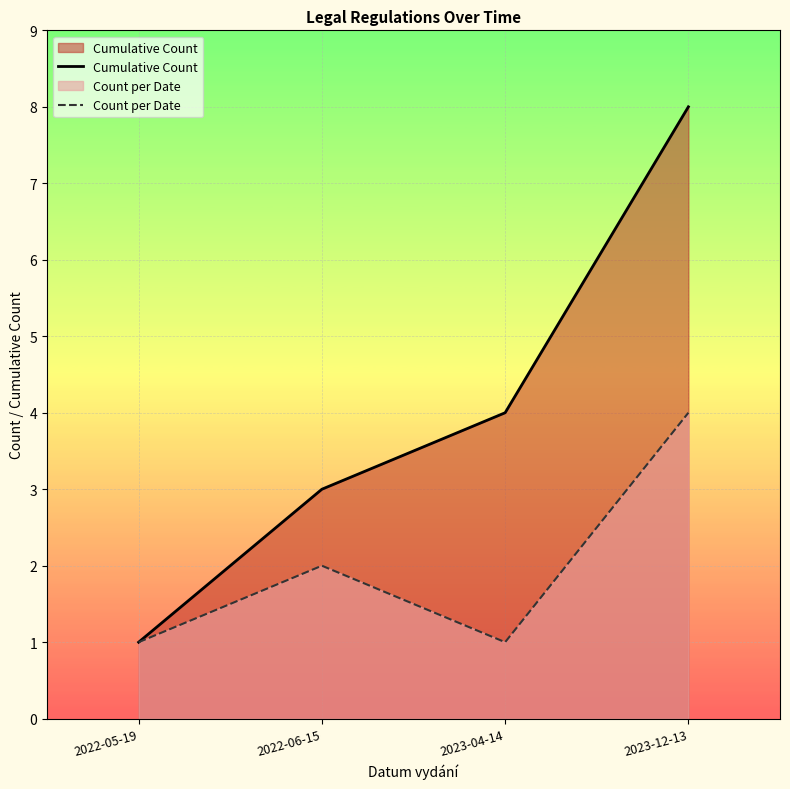

True or false: Count per Date has more than 0 points higher than both neighbors.

True